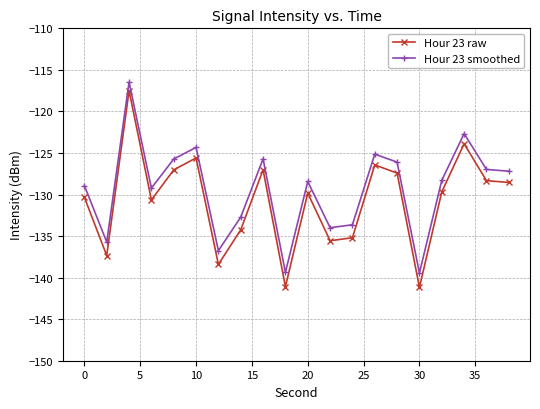

Which series has the largest total across all categories?

Hour 23 smoothed